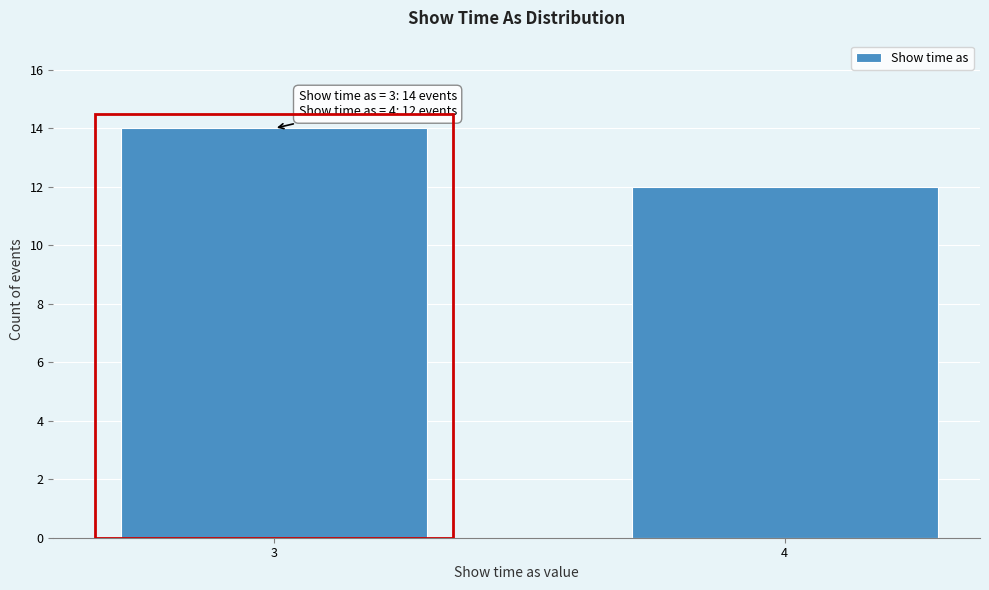

Reading left to right, what are all the values shown in this chart?

3=14	4=12